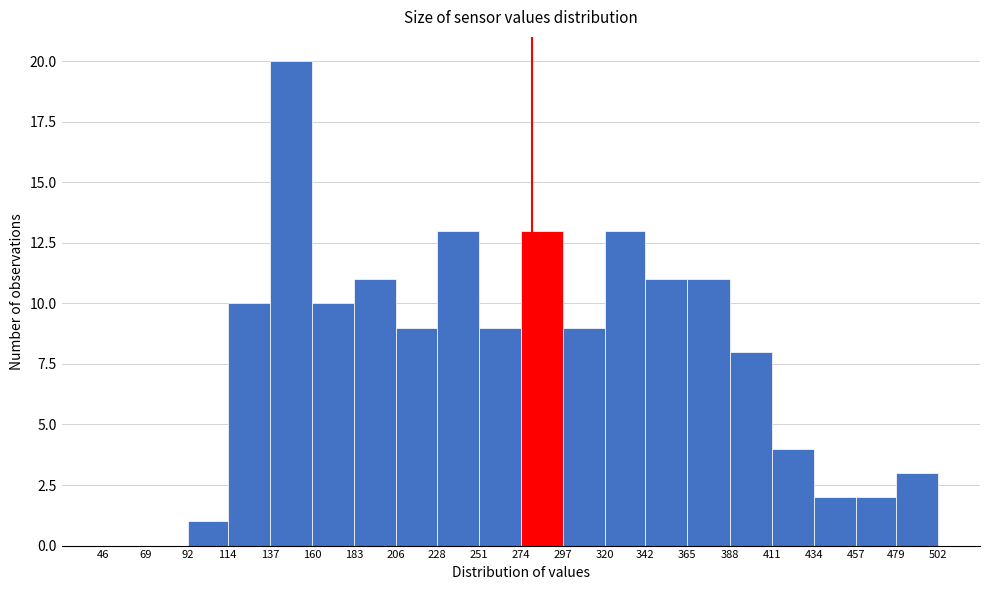

Reading left to right, transcribe this chart: for each bar, give the range it covers on the x-axis and its height. The values are not printed on the chart, so give them approximately, as read against the axis.

46 to 69: 0
69 to 92: 0
92 to 114: 1
114 to 137: 10
137 to 160: 20
160 to 183: 10
183 to 206: 11
206 to 228: 9
228 to 251: 13
251 to 274: 9
274 to 297: 13
297 to 320: 9
320 to 342: 13
342 to 365: 11
365 to 388: 11
388 to 411: 8
411 to 434: 4
434 to 457: 2
457 to 479: 2
479 to 502: 3